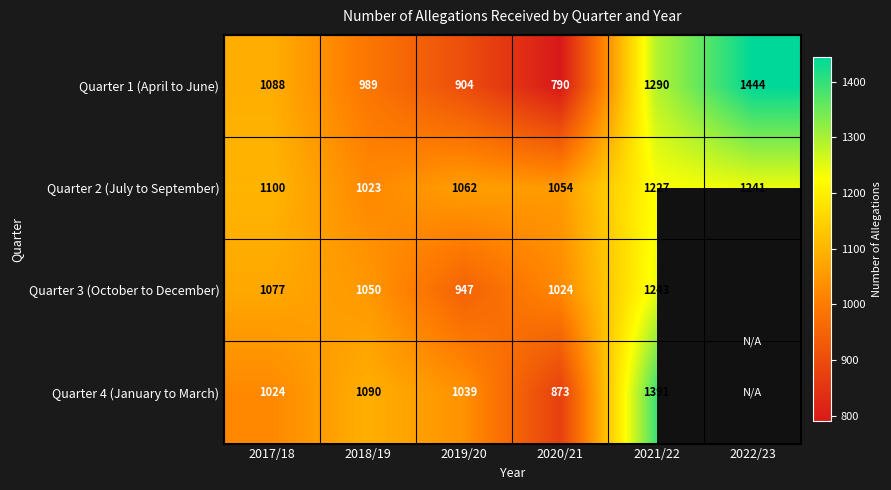

At which category is the sum across all series the highest?

2021/22